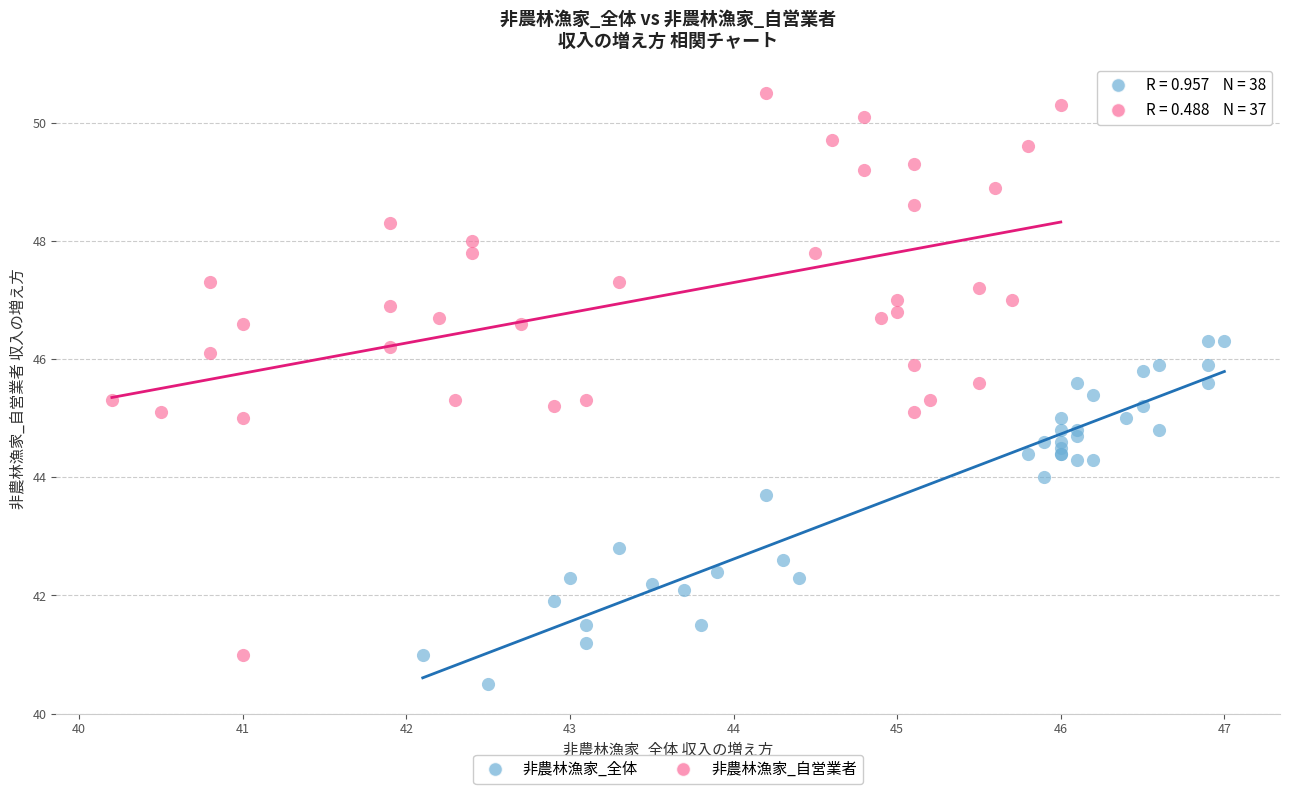

Which series reaches the minimum Y coordinate?

非農林漁家_全体